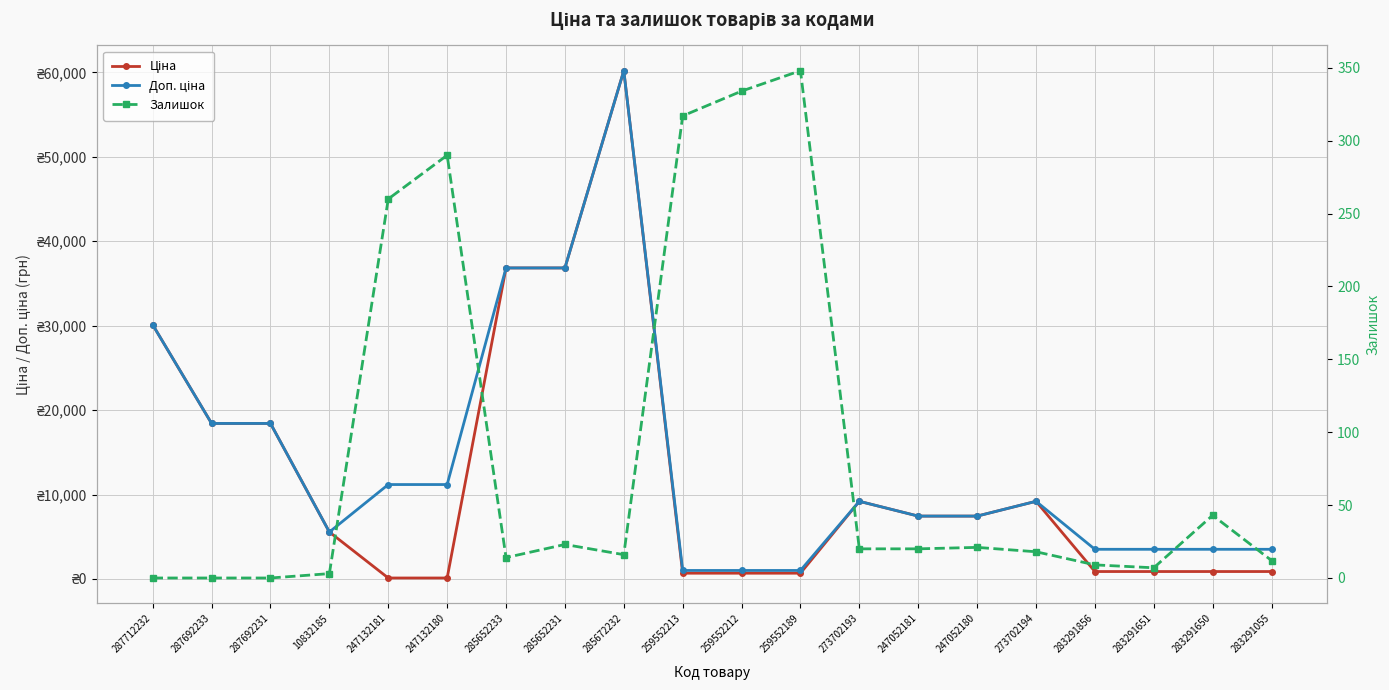

What are all the series names shown in the legend?

Ціна, Доп. ціна, Залишок